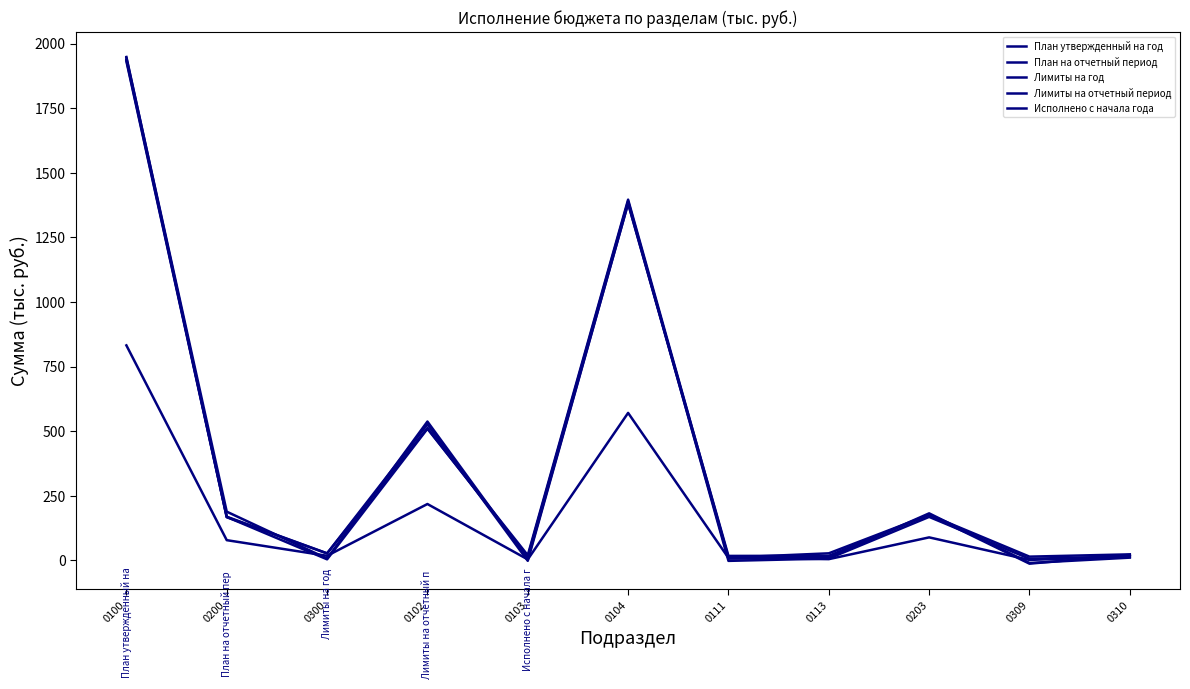

At which label does Исполнено с начала года first exceed 17?

0100